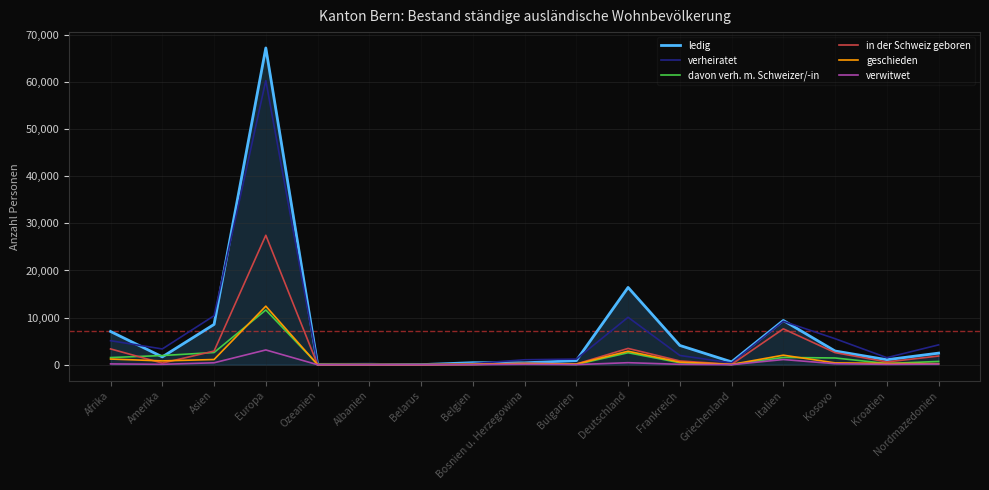

What is the difference between the maximum and minimum values in the davon verh. m. Schweizer/-in series?

11585